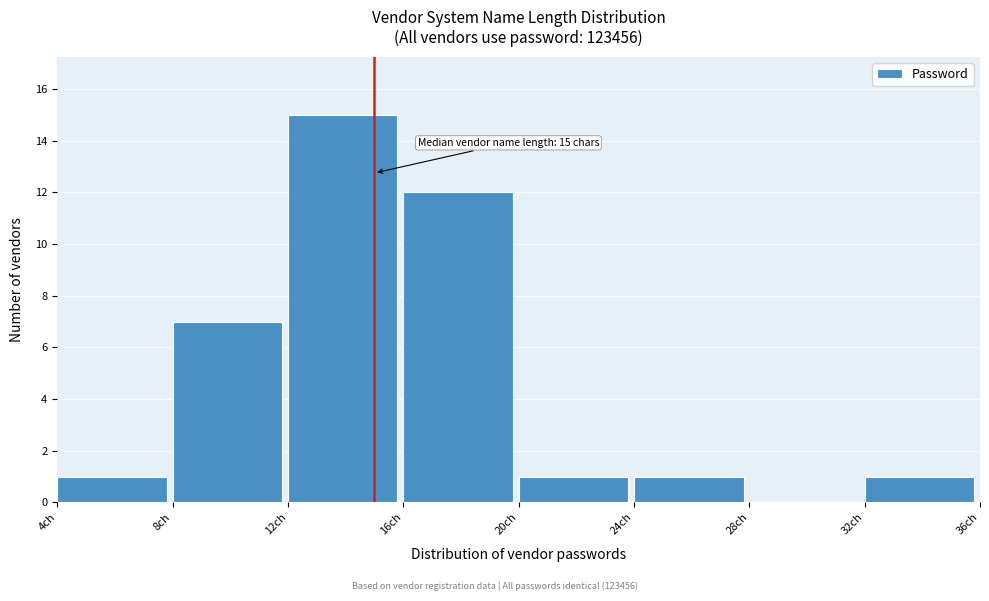

Which range on the x-axis has the tallest bar?

12 to 16